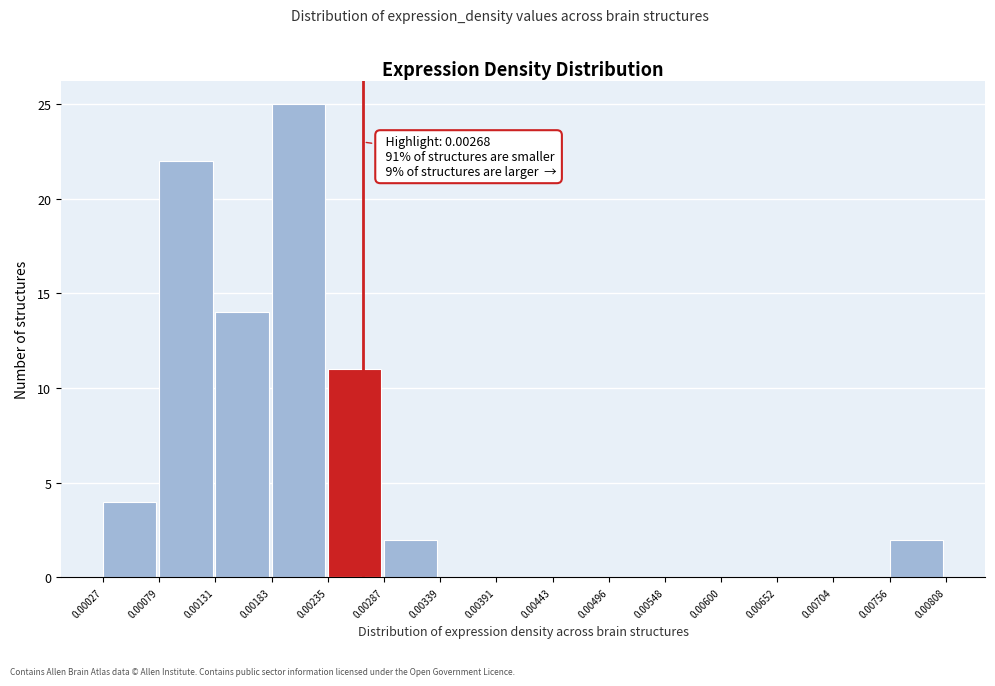

Which range on the x-axis has the tallest bar?

0.00183 to 0.00235